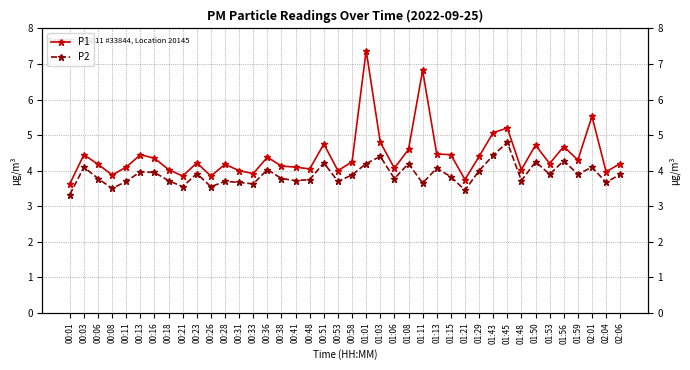

True or false: P1 and P2 intersect in this chart.

False